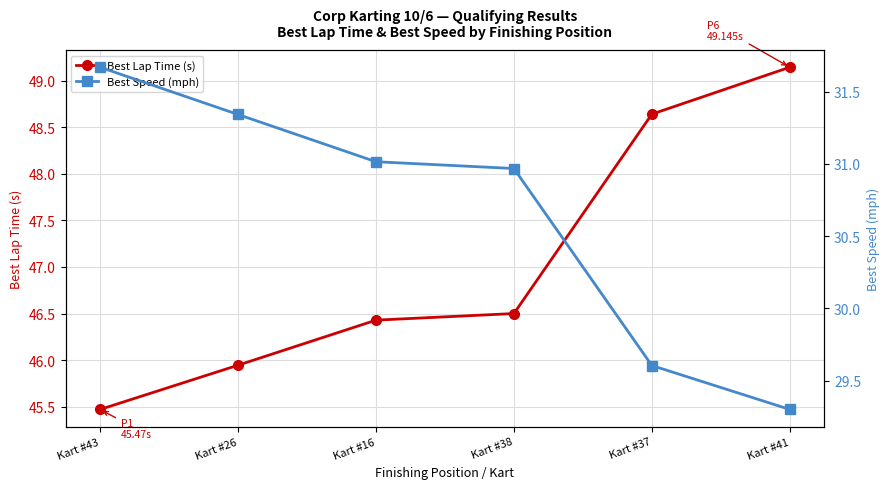

What are all the series names shown in the legend?

Best Lap Time (s), Best Speed (mph)